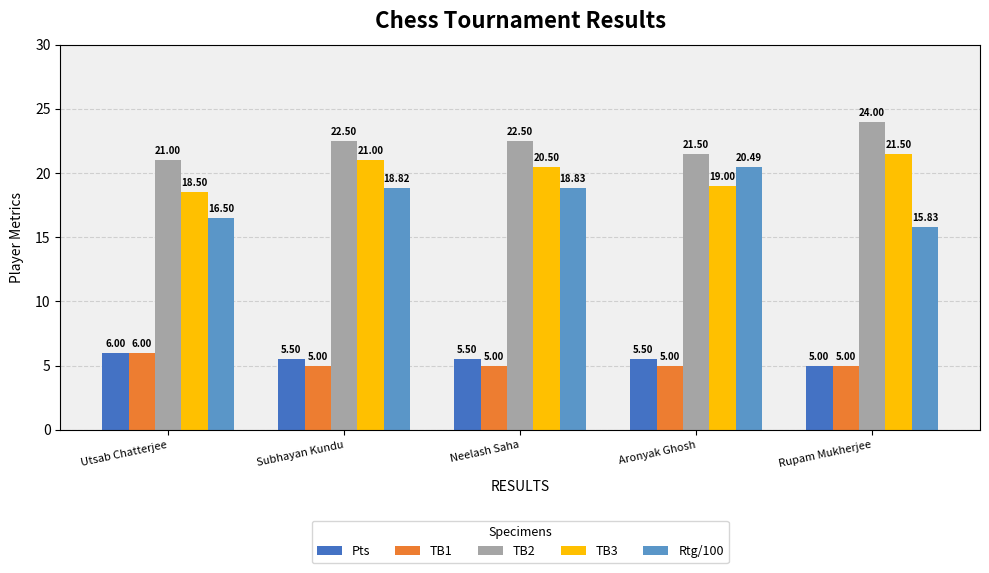

Reading left to right, transcribe all the data shown in this chart.

Pts: 6.0	5.5	5.5	5.5	5.0
TB1: 6.0	5.0	5.0	5.0	5.0
TB2: 21.0	22.5	22.5	21.5	24.0
TB3: 18.5	21.0	20.5	19.0	21.5
Rtg/100: 16.5	18.8	18.8	20.5	15.8